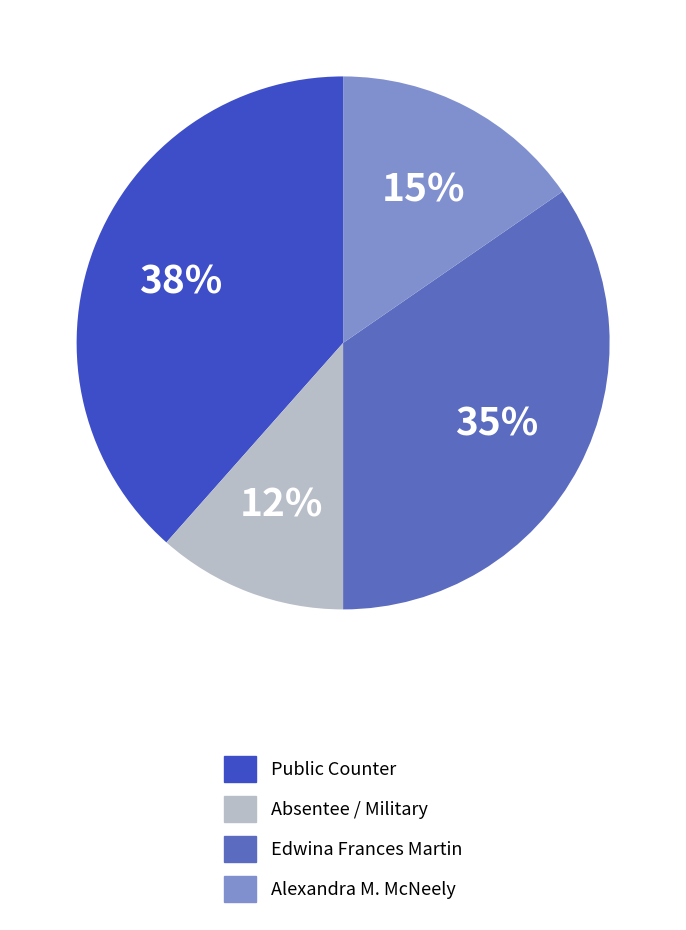

How many segments does this pie chart have?

4